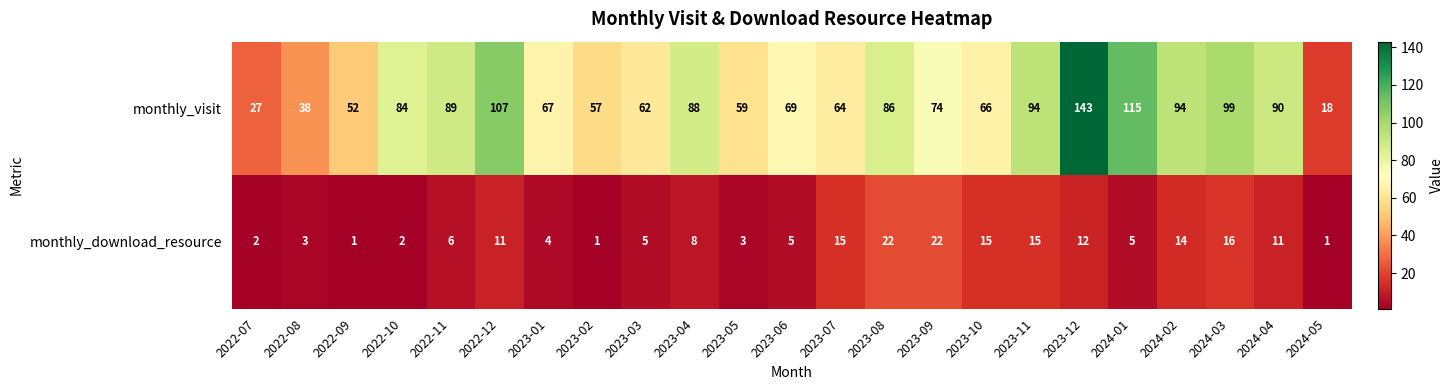

At which category is the sum across all series the highest?

2023-12